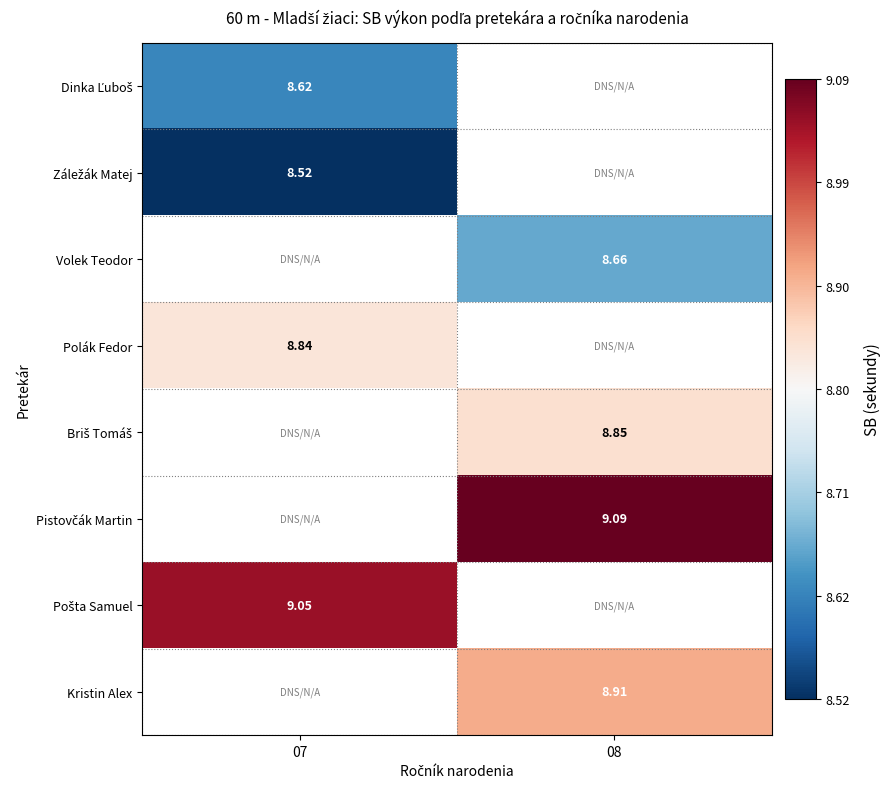

Is the value of Dinka Ľuboš at 07 greater than the value of Záležák Matej at 07?

Yes